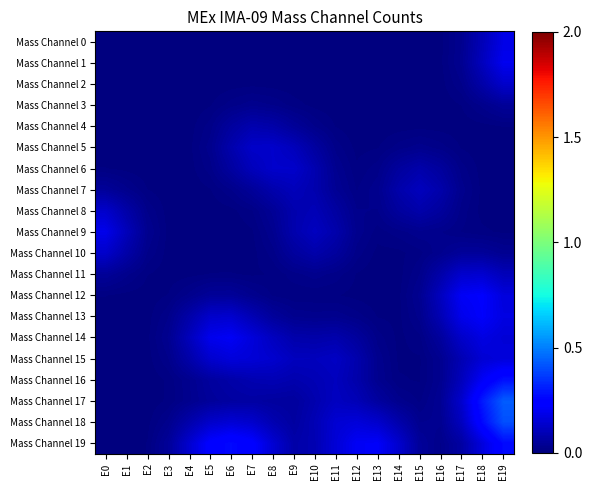

At which category does the chart reach its peak across all series?

E19